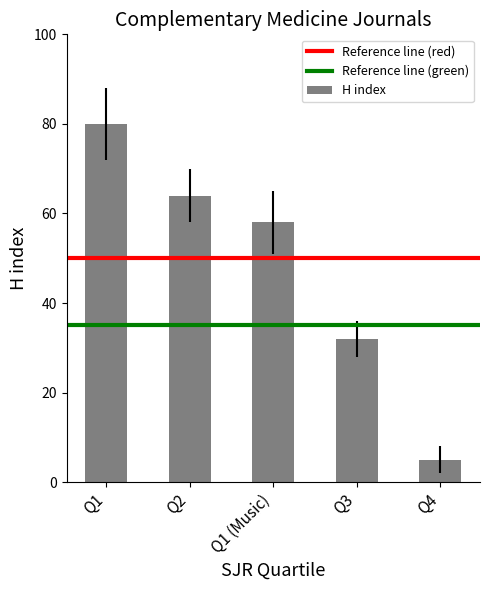

Reading right to left, extract all data points from this chart.

Q4=5	Q3=32	Q1 (Music)=58	Q2=64	Q1=80